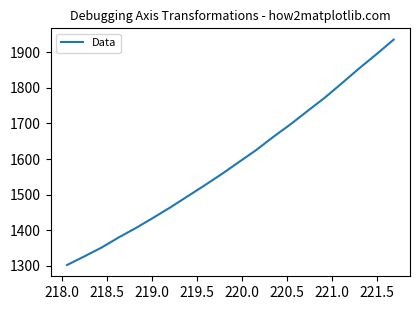

What is the maximum value shown in the chart?

1935.2